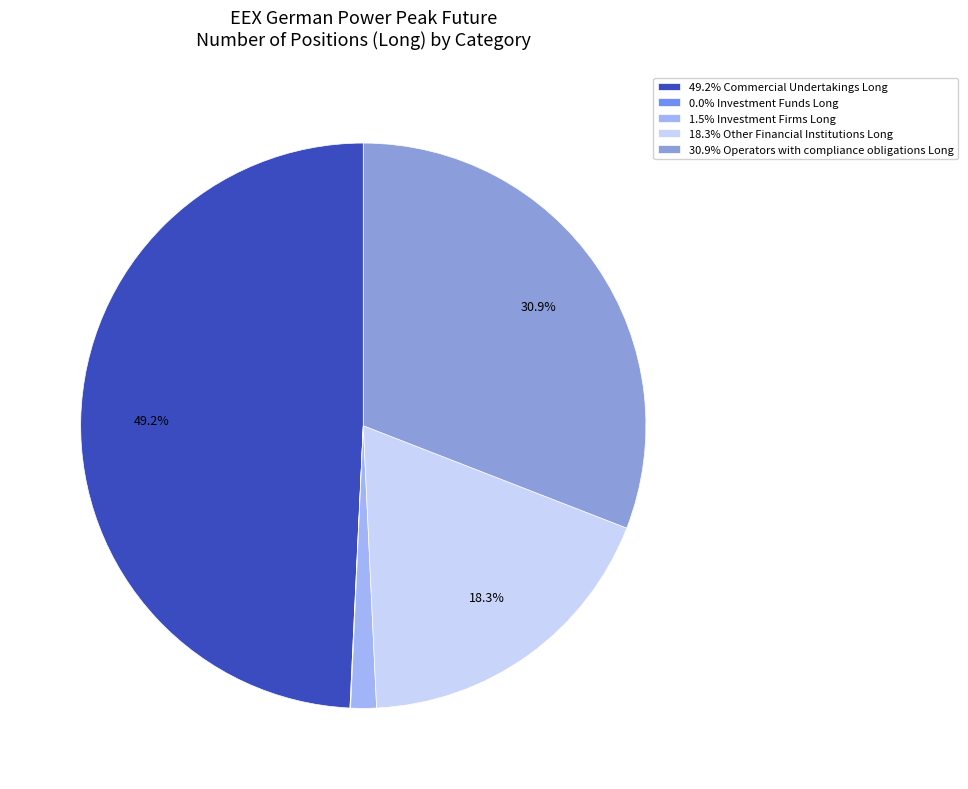

How much of the chart is everything except 18.3% Other Financial Institutions Long?

81.7%